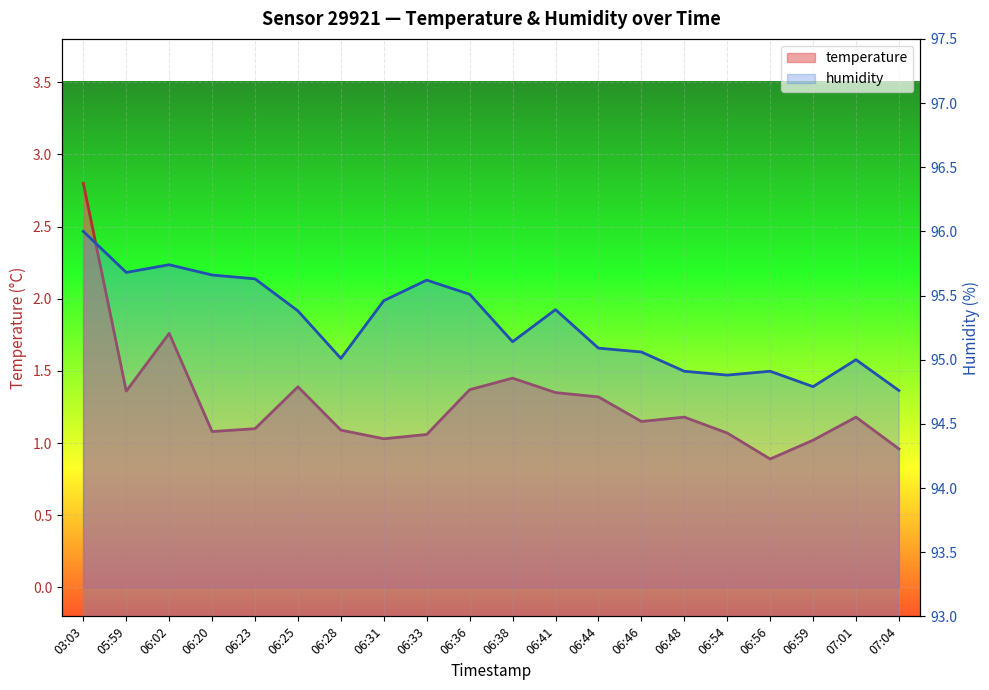

What is the maximum value shown in the chart?

96.0